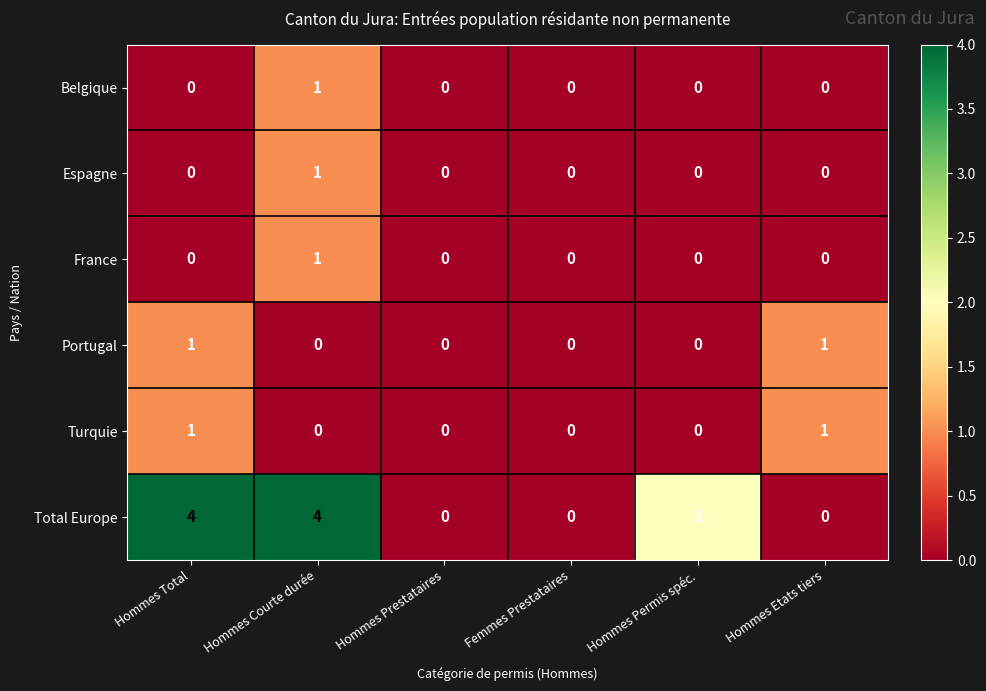

How many distinct data groups are displayed?

6